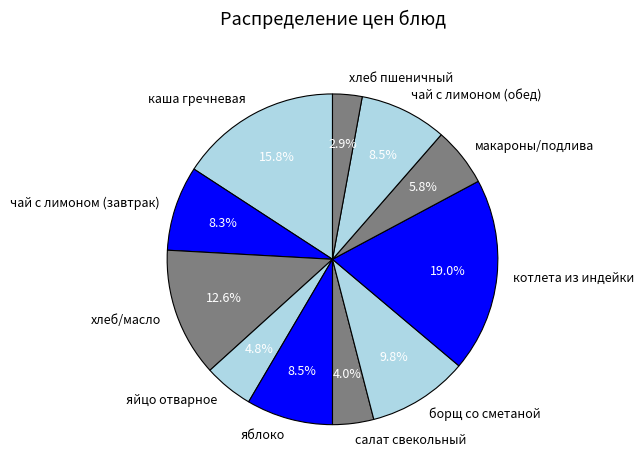

What is the ratio of the value at чай с лимоном (обед) to the value at яблоко?

1.0